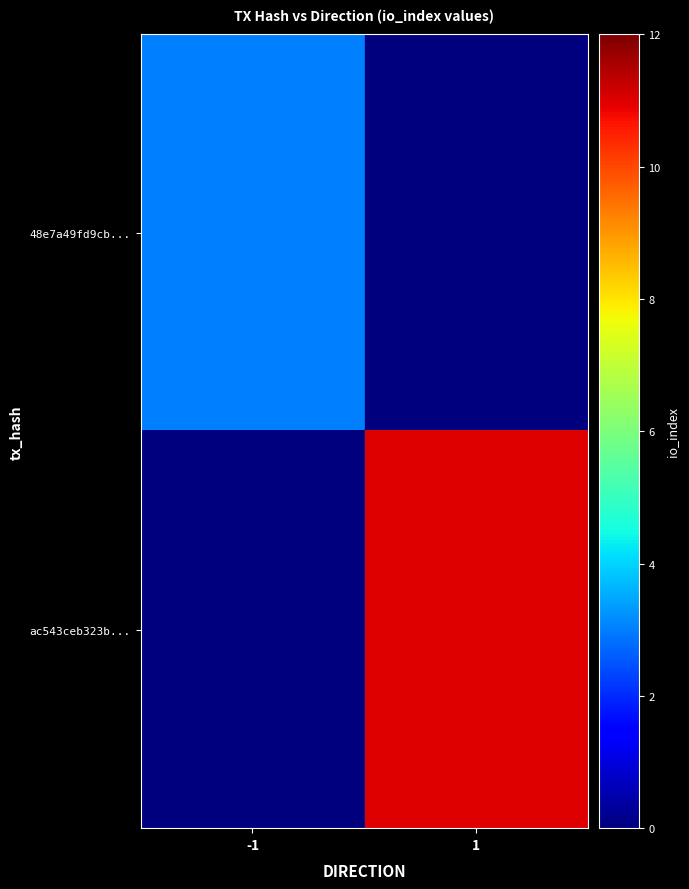

At which category is the sum across all series the highest?

1